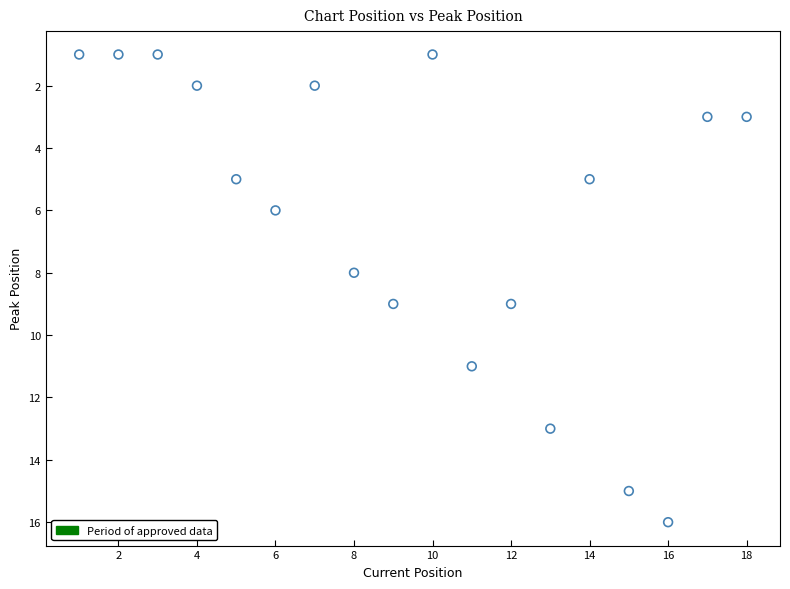

What is the range of X values (max minus min)?

17